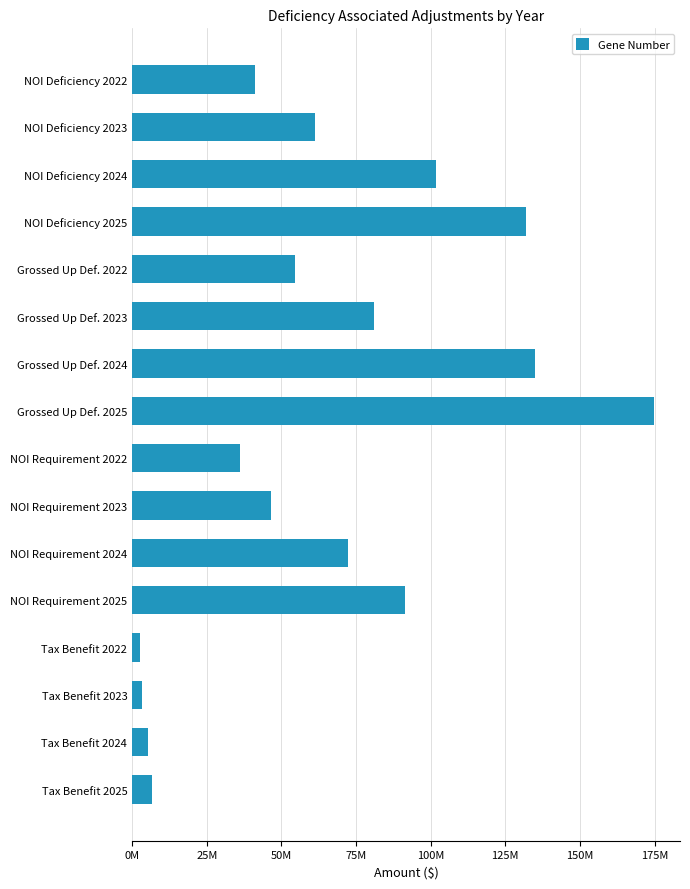

Does the chart contain any negative values?

No